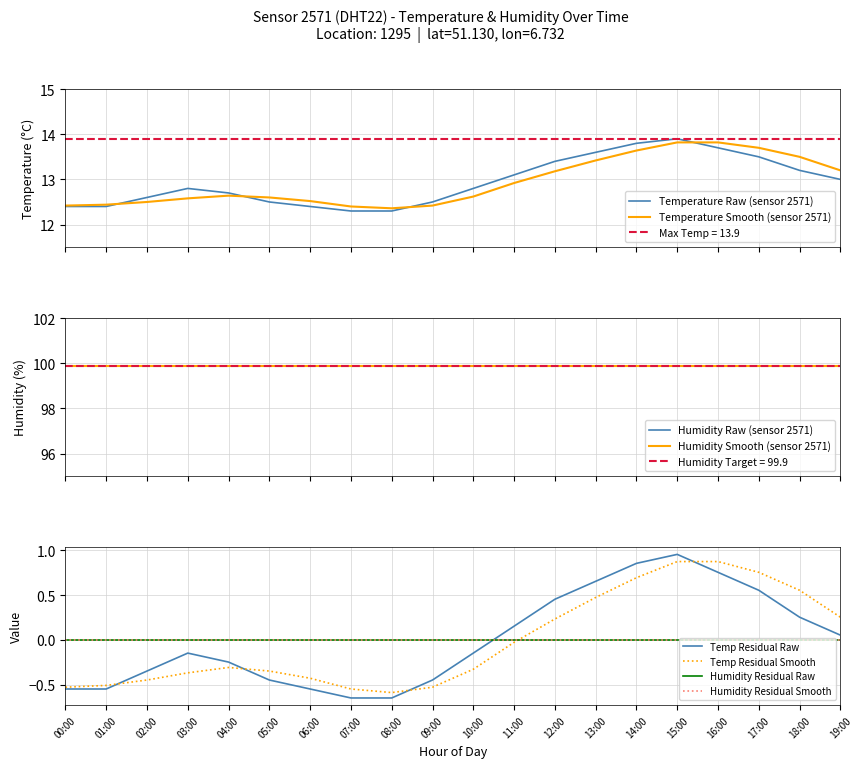

At which label does temperature reach its minimum?

07:00